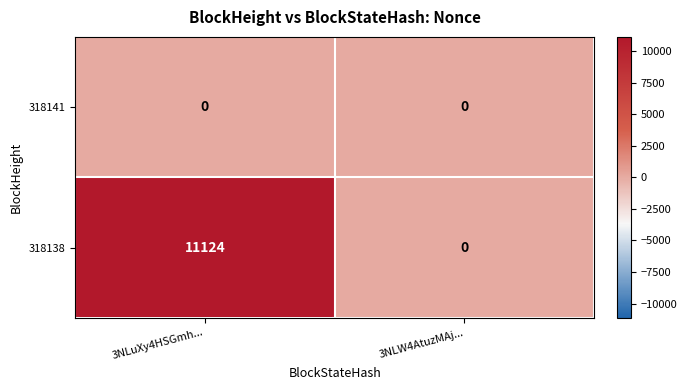

What is the average value of the 318138 series?

5562